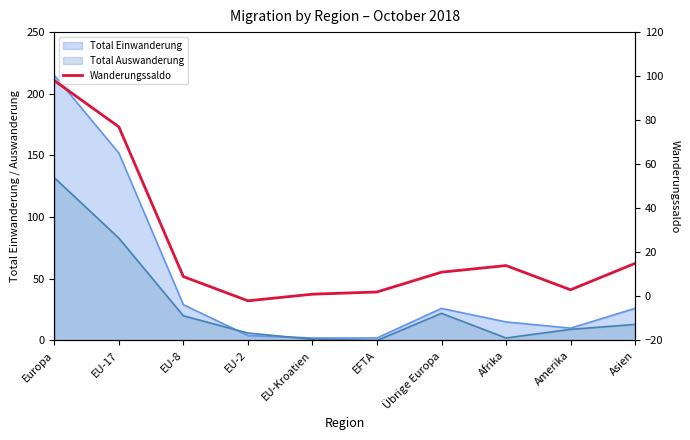

Between Europa and EFTA, which is larger?

Europa